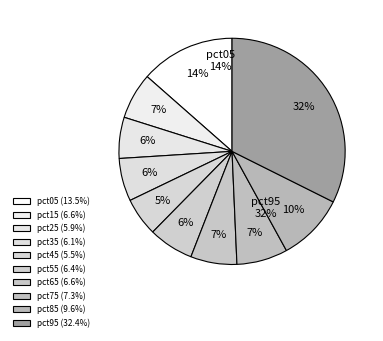

Which slice is the smallest?

pct45